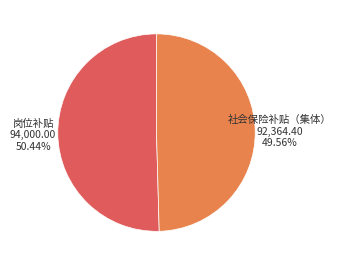

Does any single category account for the majority?

Yes